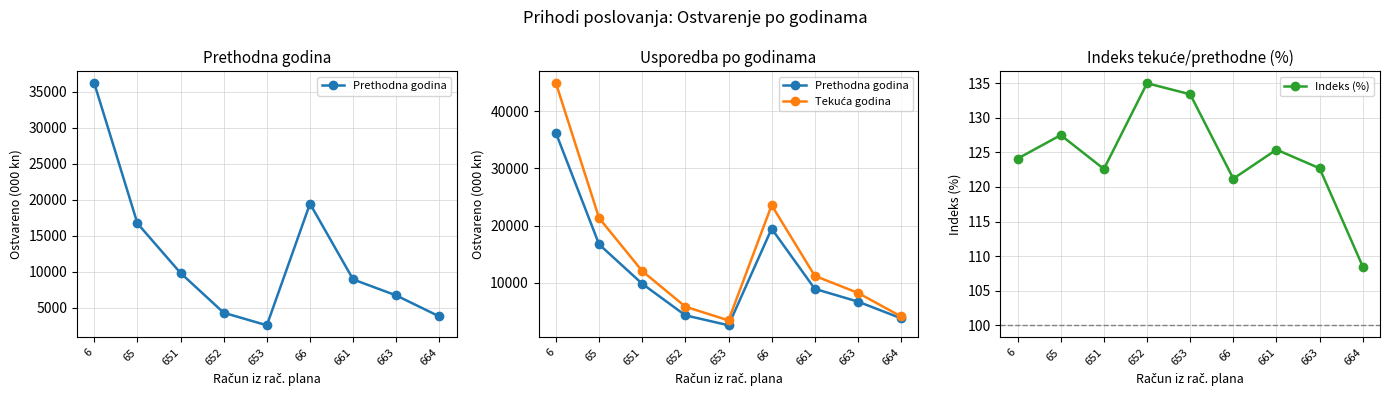

At which label does Prethodna godina reach its peak?

6